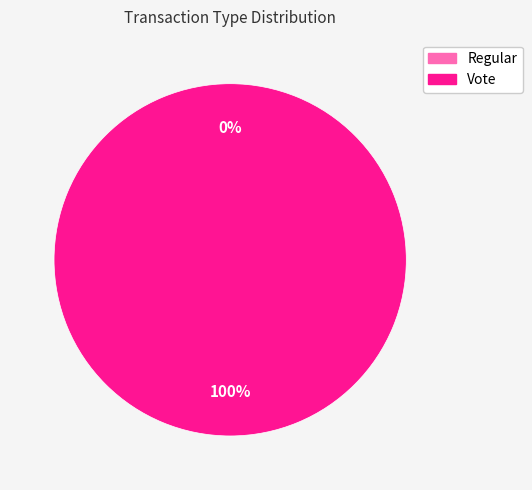

To the nearest percent, what is the difference between the largest and smallest slice percentages?

100%